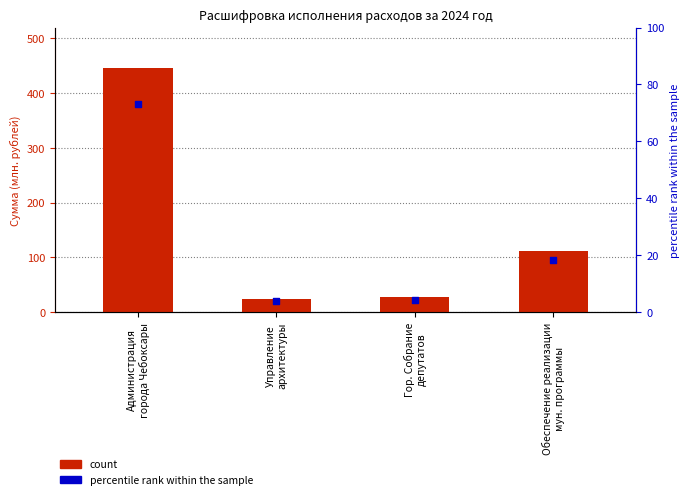

Which series contains the highest Y value?

count